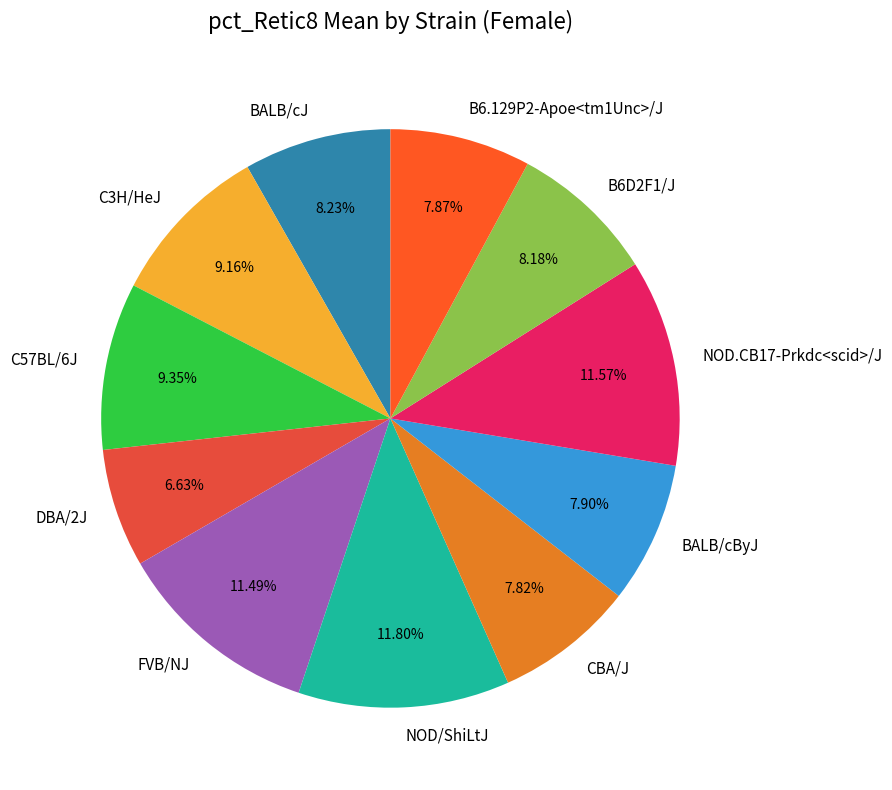

What percentage is the NOD.CB17-Prkdc<scid>/J slice, to the nearest percent?

12%